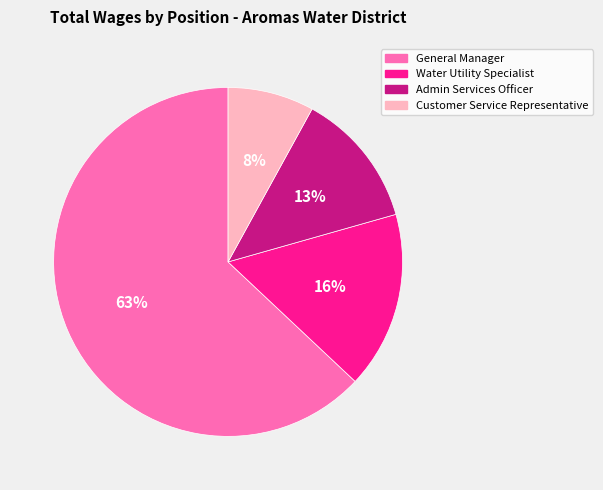

What percentage is the Admin Services Officer slice, to the nearest percent?

13%